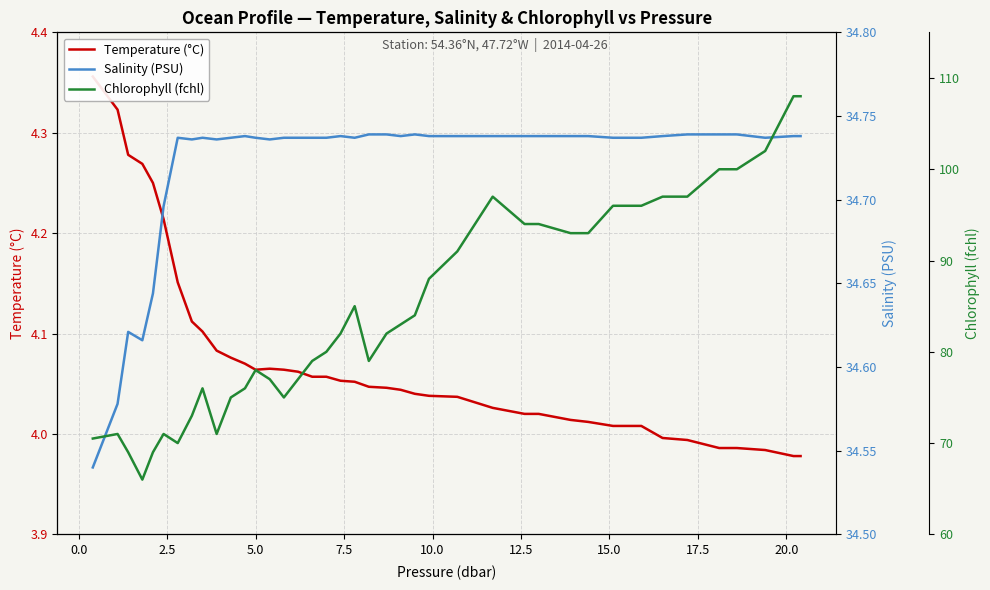

The Salinity (PSU) series shows 15.6 at 33. True or false?

False